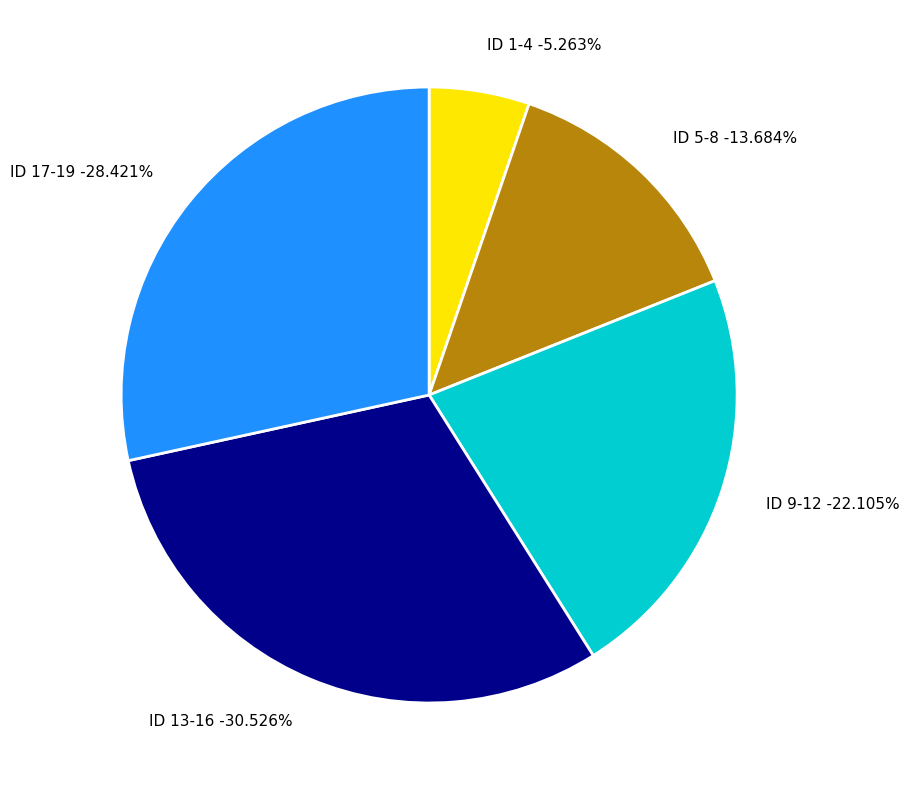

Combined, do 5 and 17 account for over 50%?

No